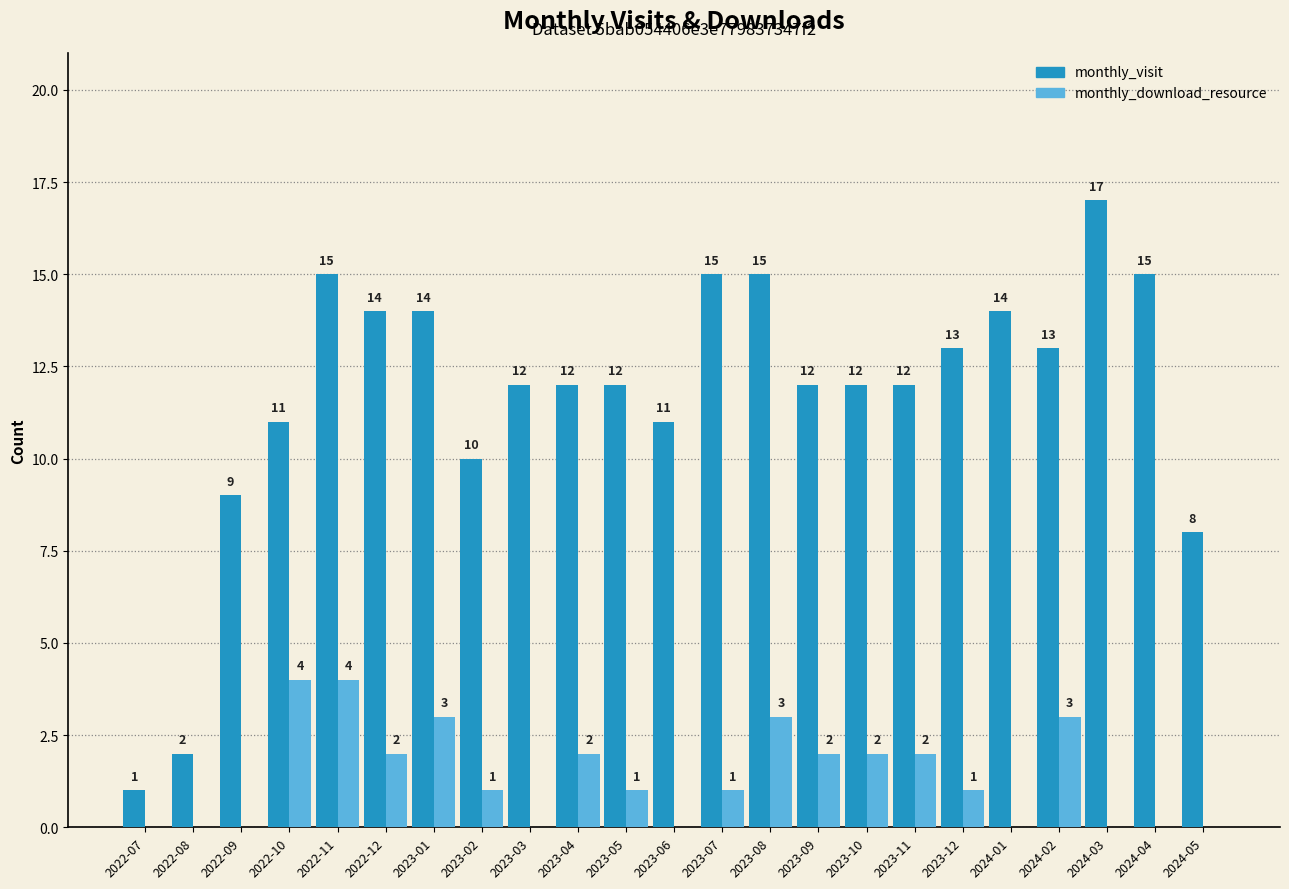

The monthly_download_resource series shows 1 at 2023-10. True or false?

False